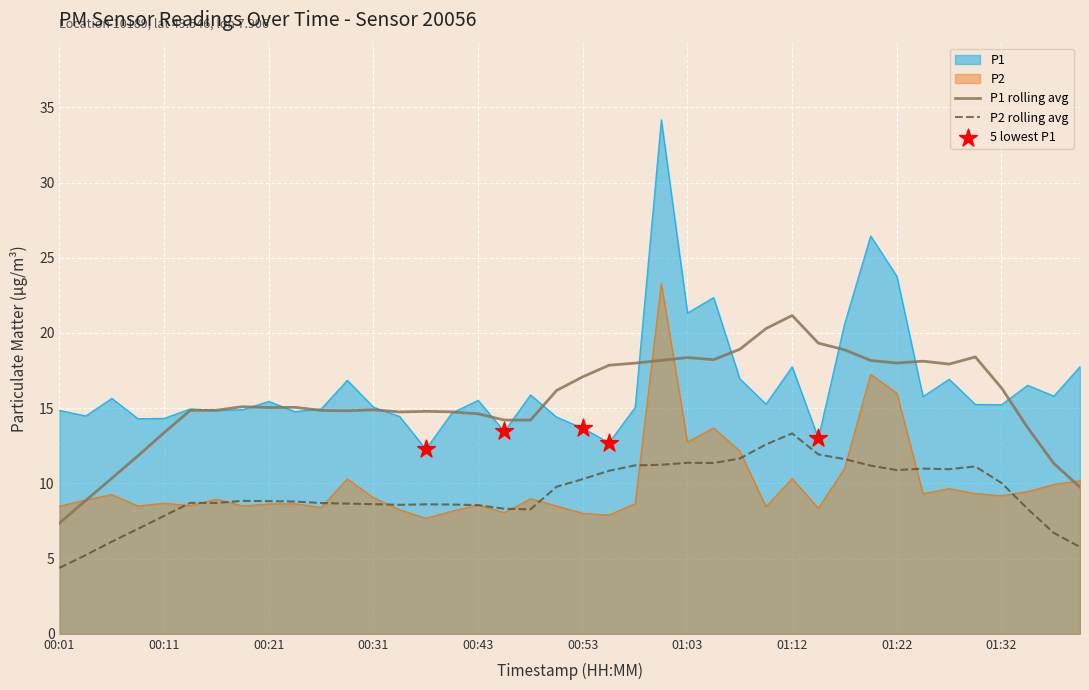

Which series has the largest total across all categories?

P1